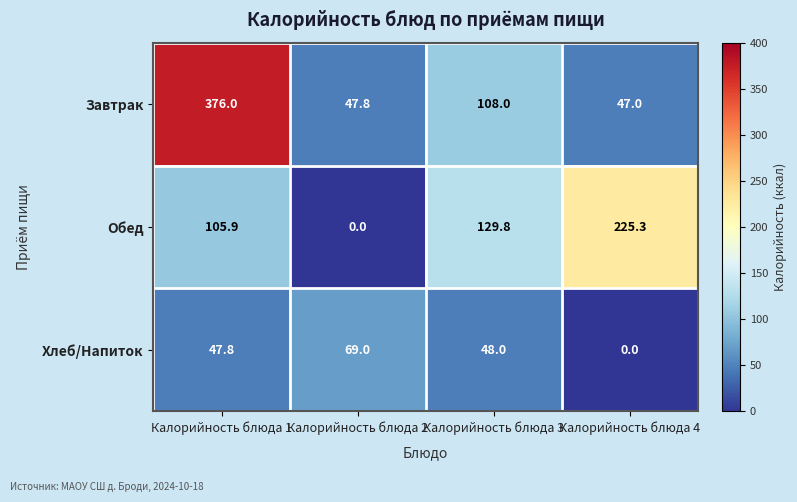

Reading left to right, list all the values displayed in this chart.

Завтрак: 376.0	47.8	108.0	47.0
Обед: 105.9	0.0	129.8	225.3
Хлеб/Напиток: 47.8	69.0	48.0	0.0